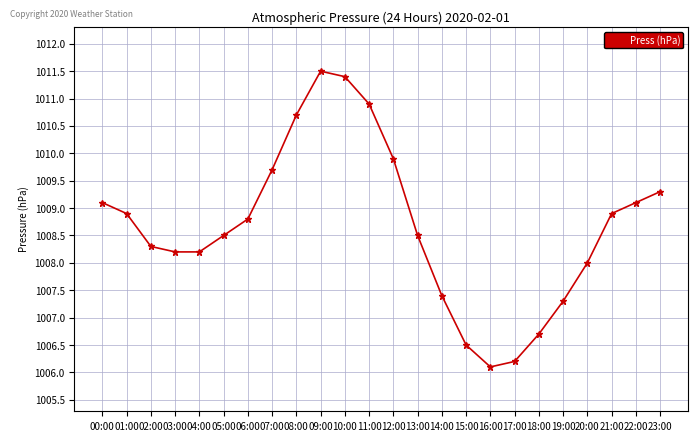

Reading left to right, transcribe all the data shown in this chart.

00:00=1009.1	01:00=1008.9	02:00=1008.3	03:00=1008.2	04:00=1008.2	05:00=1008.5	06:00=1008.8	07:00=1009.7	08:00=1010.7	09:00=1011.5	10:00=1011.4	11:00=1010.9	12:00=1009.9	13:00=1008.5	14:00=1007.4	15:00=1006.5	16:00=1006.1	17:00=1006.2	18:00=1006.7	19:00=1007.3	20:00=1008.0	21:00=1008.9	22:00=1009.1	23:00=1009.3